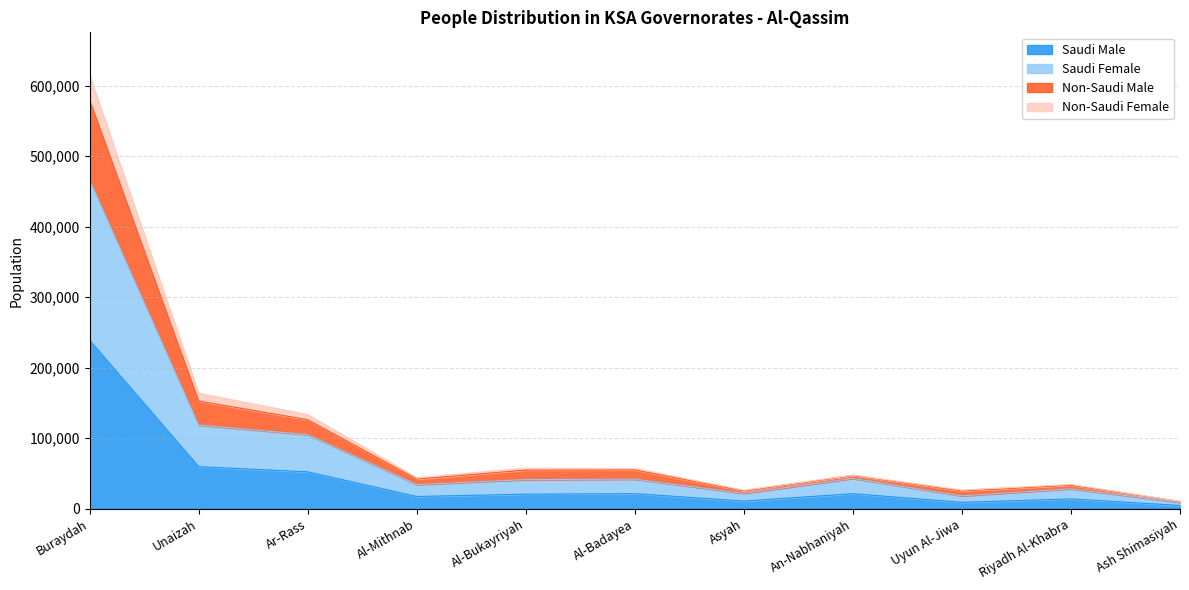

How many categories are shown in the chart?

11